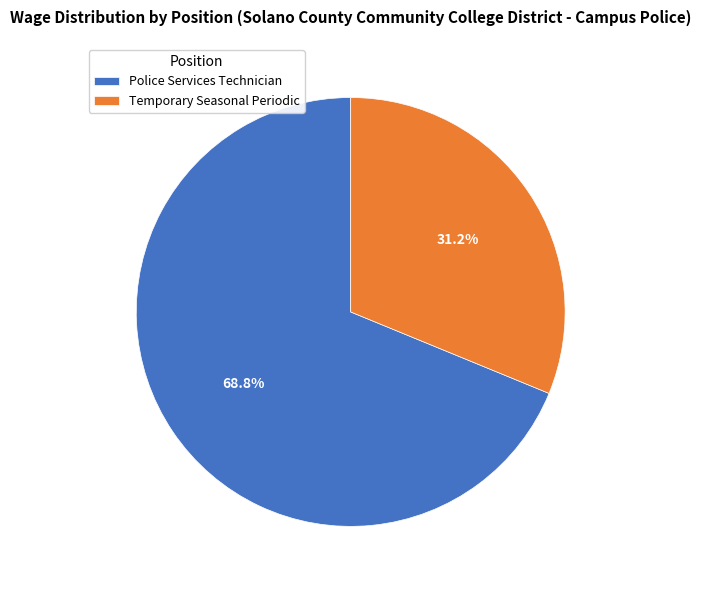

How many slices are in this pie chart?

2